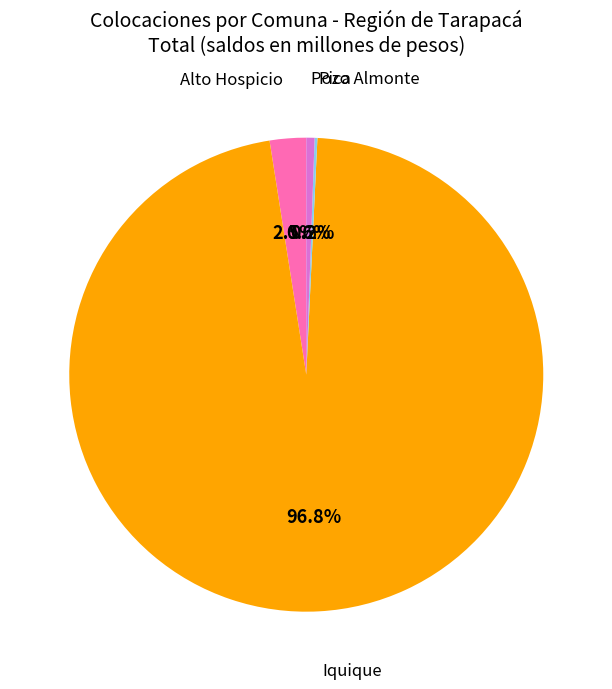

Is the sum of Pozo Almonte and Alto Hospicio greater than half?

No